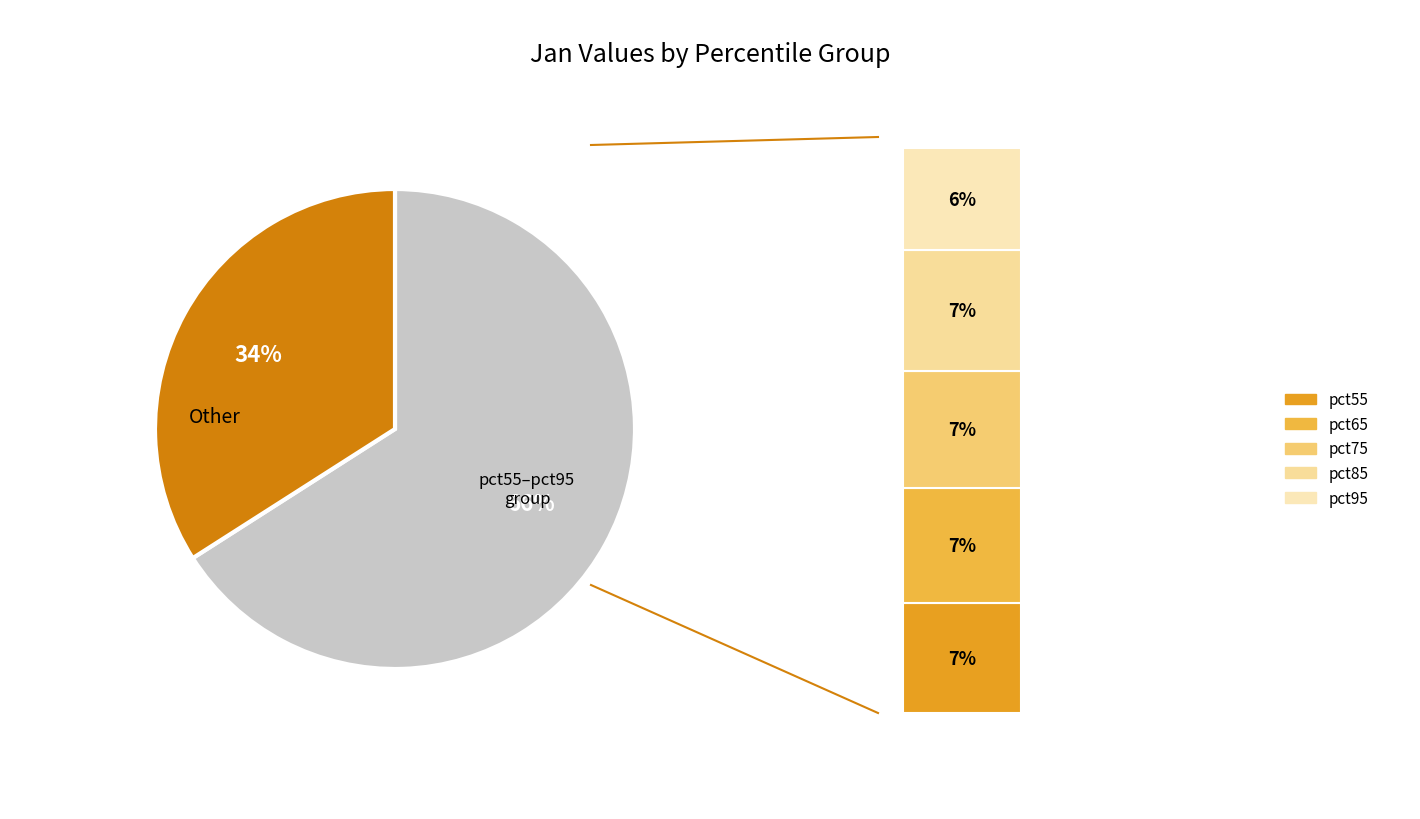

Count the number of slices in the pie.

10